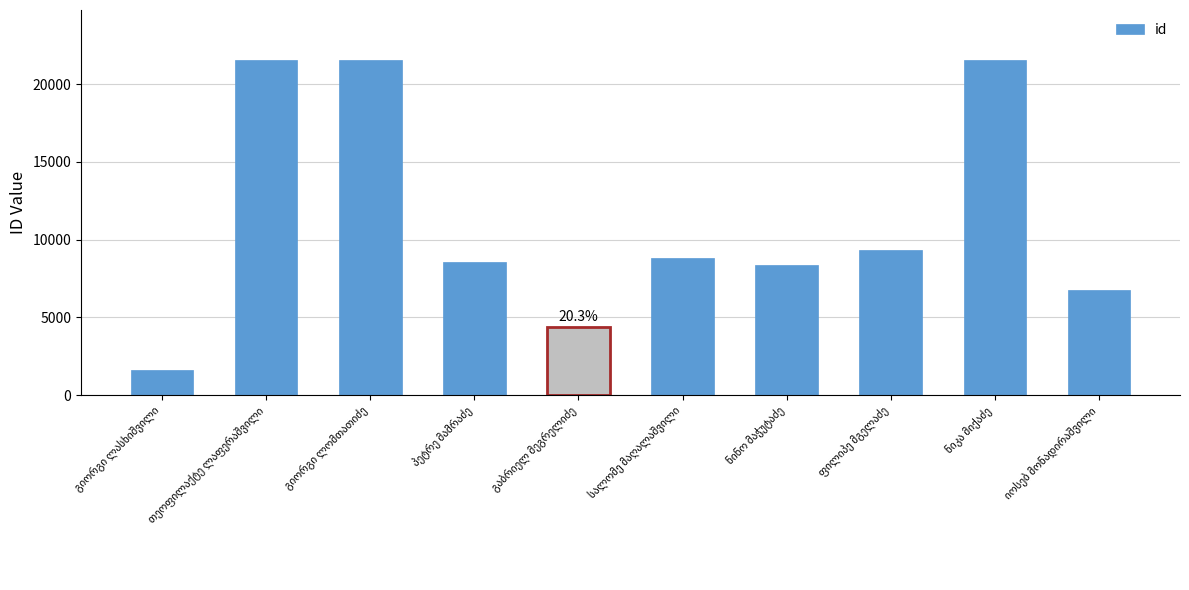

What is the value of the 5th bar from the left?

4370